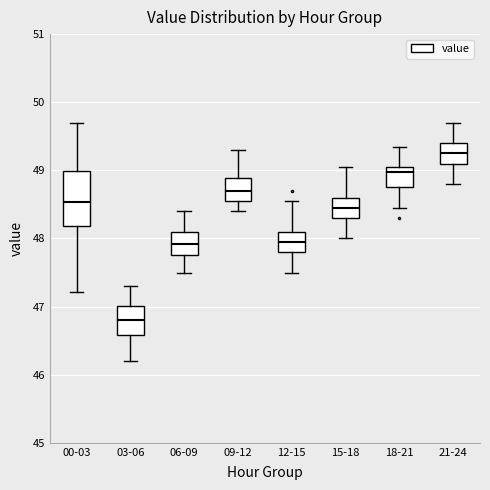

Where does the upper whisker of the box for 21-24 end on the y-axis? The values are not printed on the chart, so give them approximately, as read against the axis.

49.7